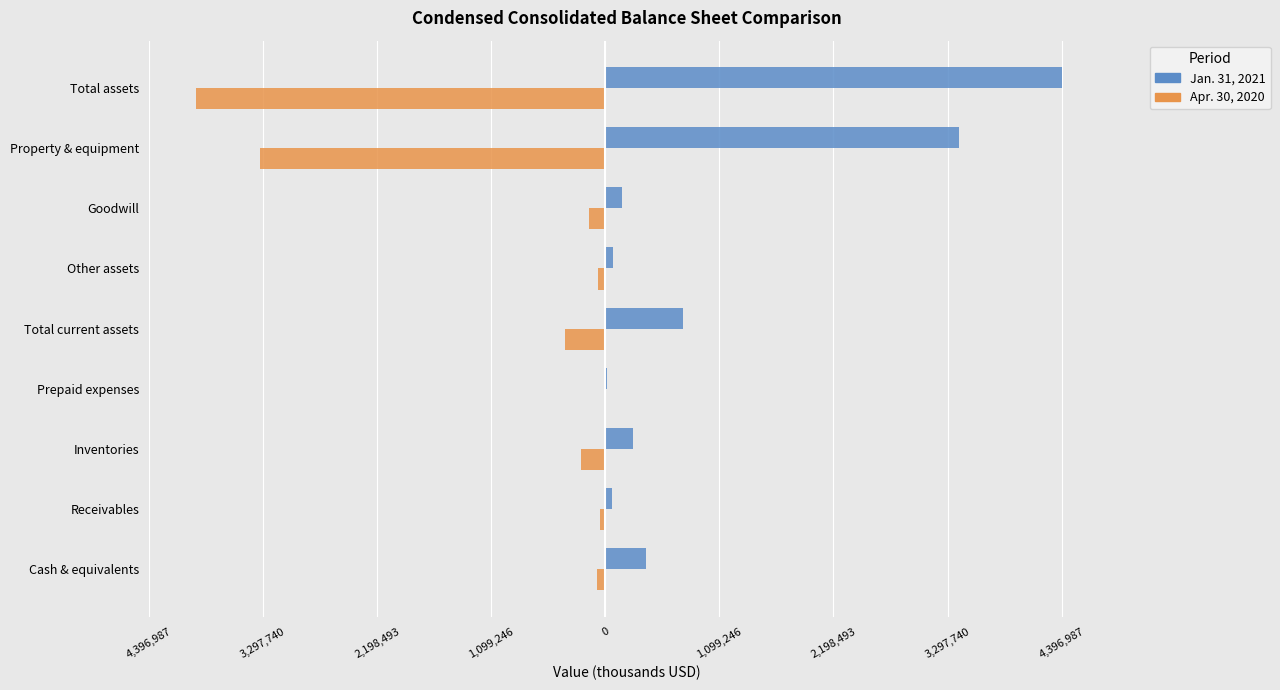

What are all the series names shown in the legend?

Jan. 31, 2021, Apr. 30, 2020